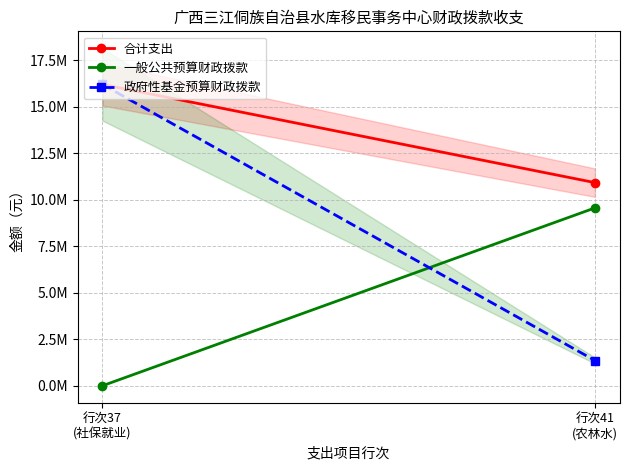

At which label is 政府性基金预算财政拨款 closest to 8782089?

行次41
(农林水)